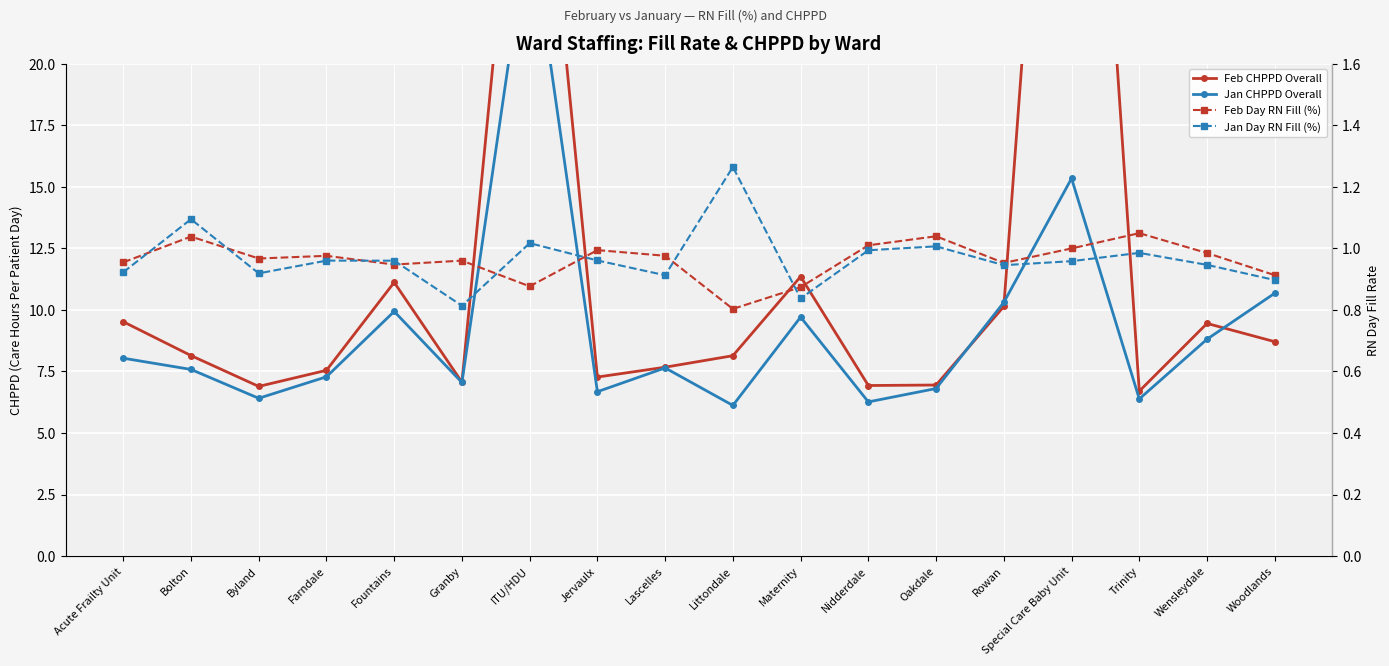

What is the difference between the highest and lowest values at Lascelles?

6.8